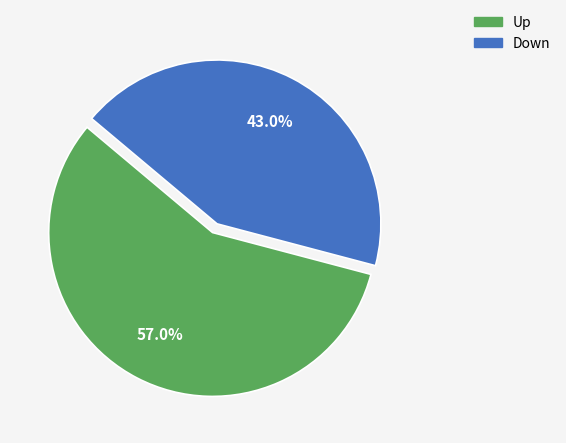

Is there any slice that represents more than half of the pie?

Yes